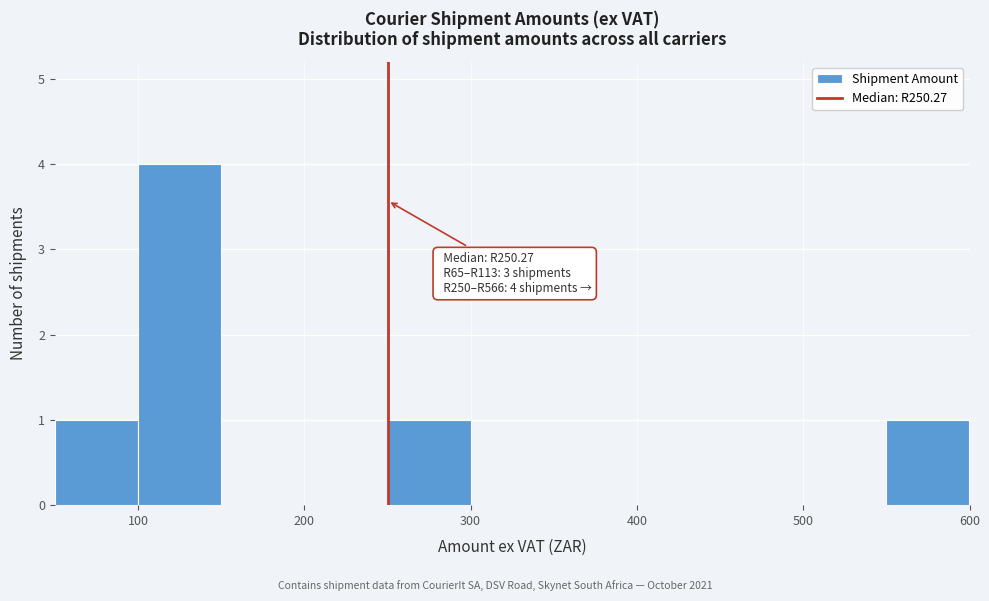

Which range on the x-axis has the tallest bar?

100 to 150